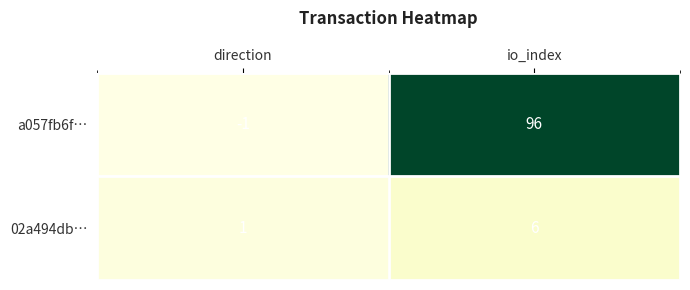

List the series in order of their overall mean, lowest first.

02a494db…, a057fb6f…